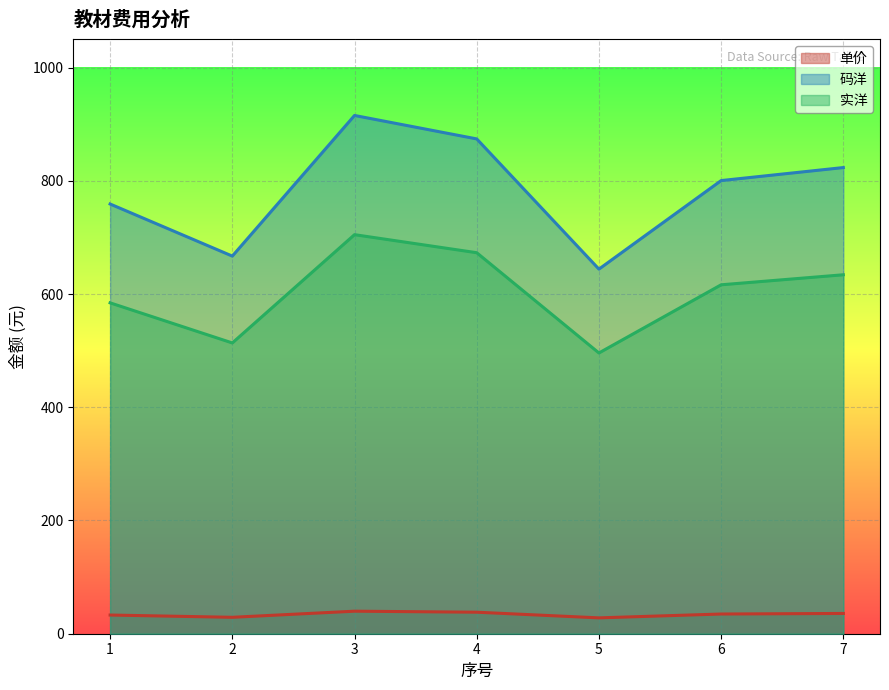

What is the total value across all series at 7?

1493.2